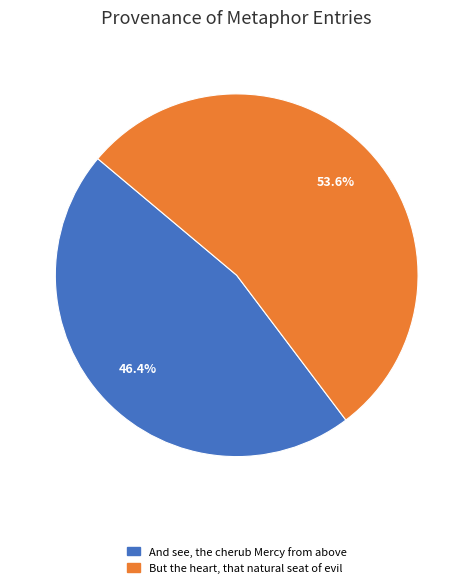

What percentage is the But the heart, that natural seat of evil slice, to the nearest percent?

54%